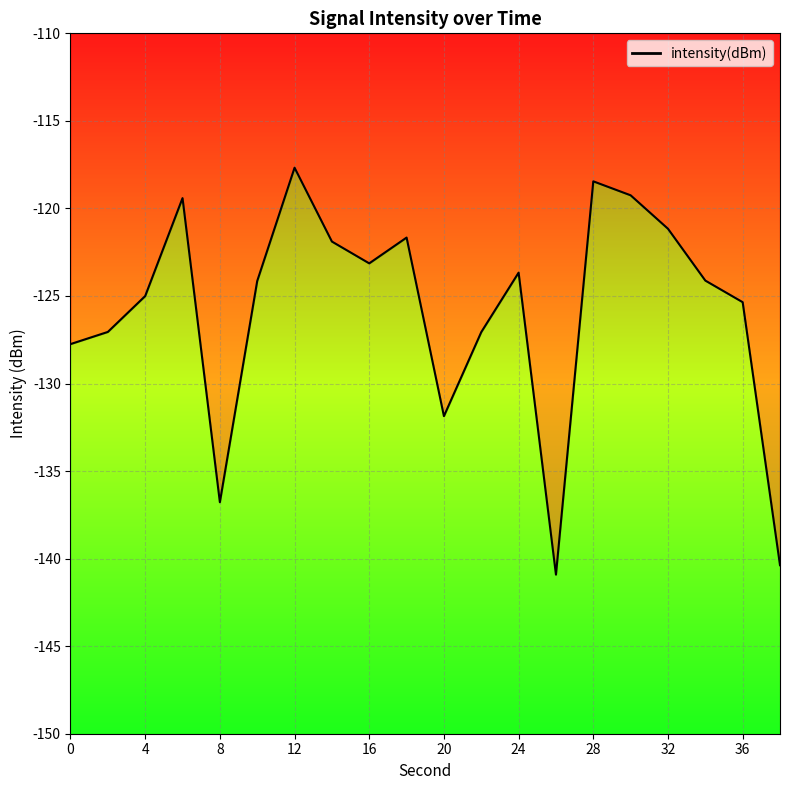

Reading left to right, extract all data points from this chart.

-127.7	-127.1	-125.0	-119.4	-136.8	-124.1	-117.7	-121.9	-123.1	-121.7	-131.9	-127.1	-123.7	-140.9	-118.5	-119.3	-121.2	-124.1	-125.4	-140.4